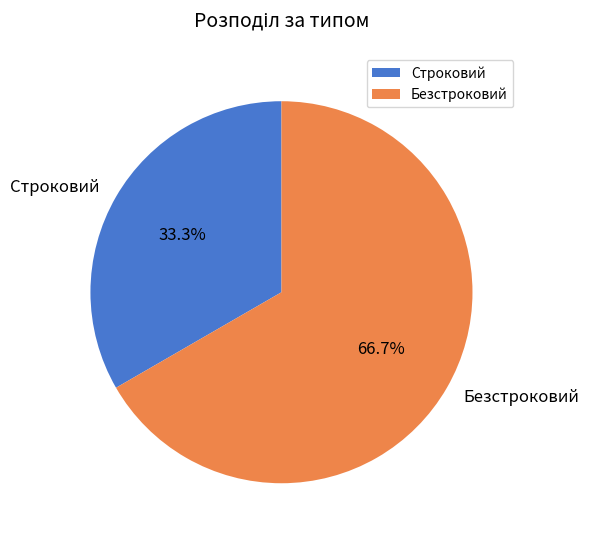

Is it true that Строковий is 33% of the pie?

True